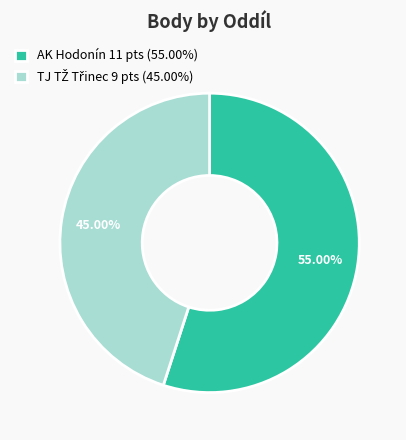

Is there any slice that represents more than half of the pie?

Yes